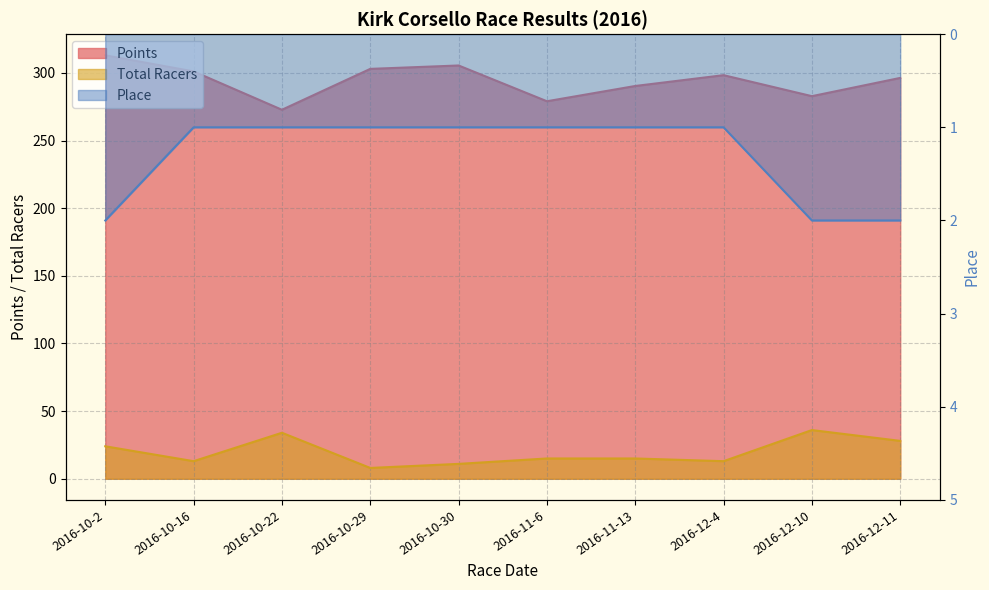

What position from the left is 2016-10-30?

5